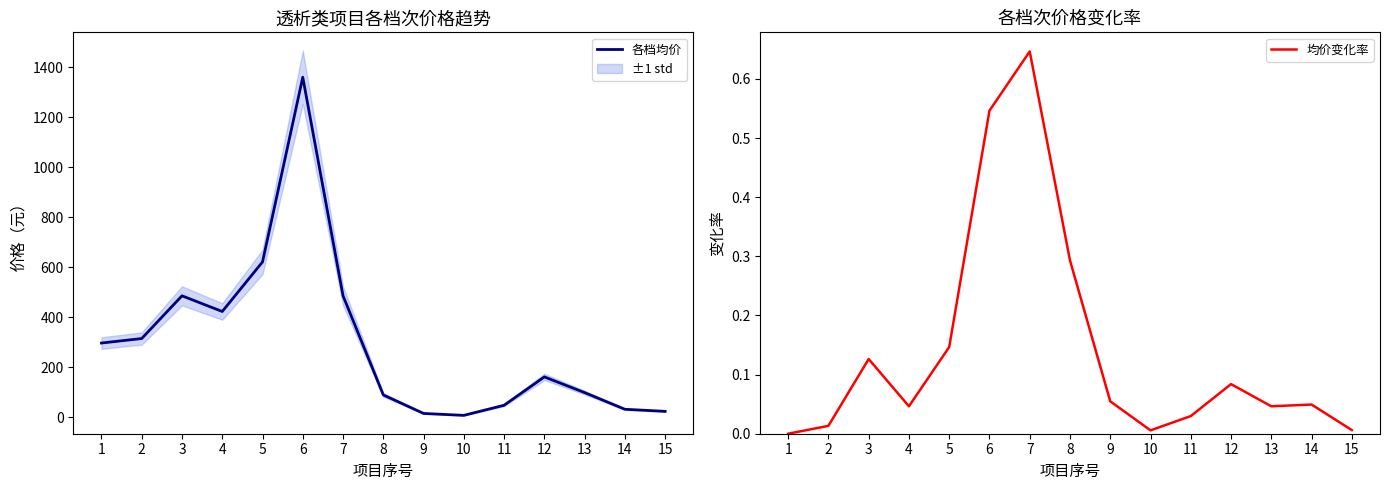

Reading left to right, extract all data points from this chart.

各档均价: 297.3	315.3	486.0	423.3	621.3	1359.3	486.0	90.0	16.0	8.3	48.7	162.0	99.3	32.7	24.3
均价变化率: 0.0	0.0	0.1	0.0	0.1	0.5	0.6	0.3	0.1	0.0	0.0	0.1	0.0	0.0	0.0